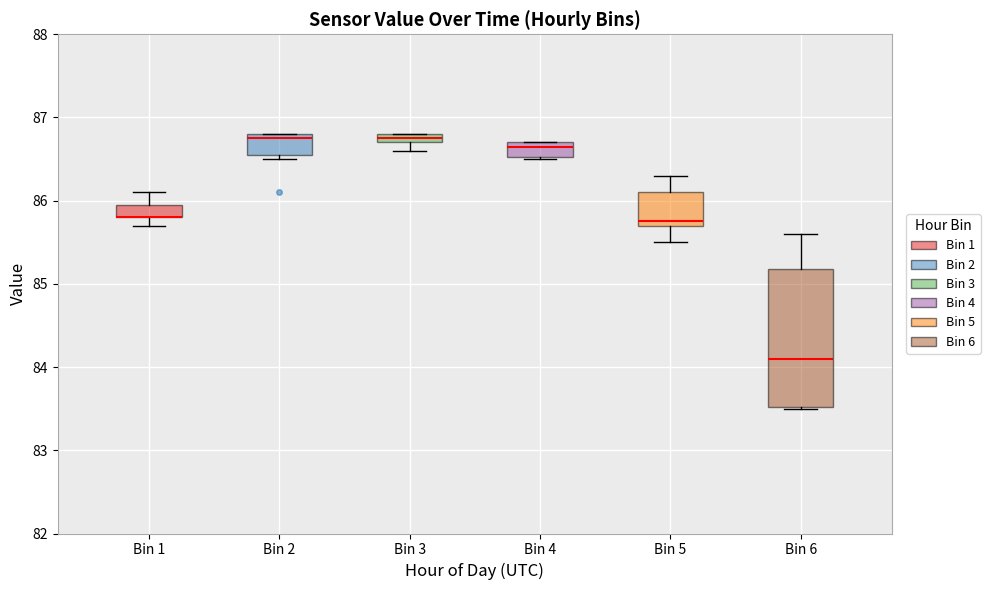

Where is the lower edge of the box for Bin 2 on the y-axis? The values are not printed on the chart, so give them approximately, as read against the axis.

86.6